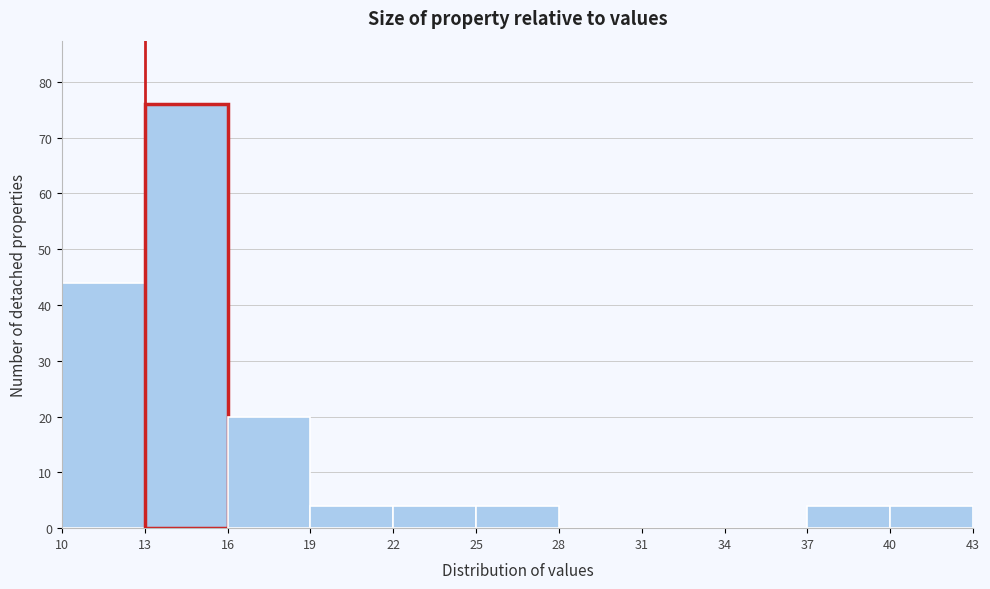

Which range on the x-axis has the tallest bar?

13 to 16